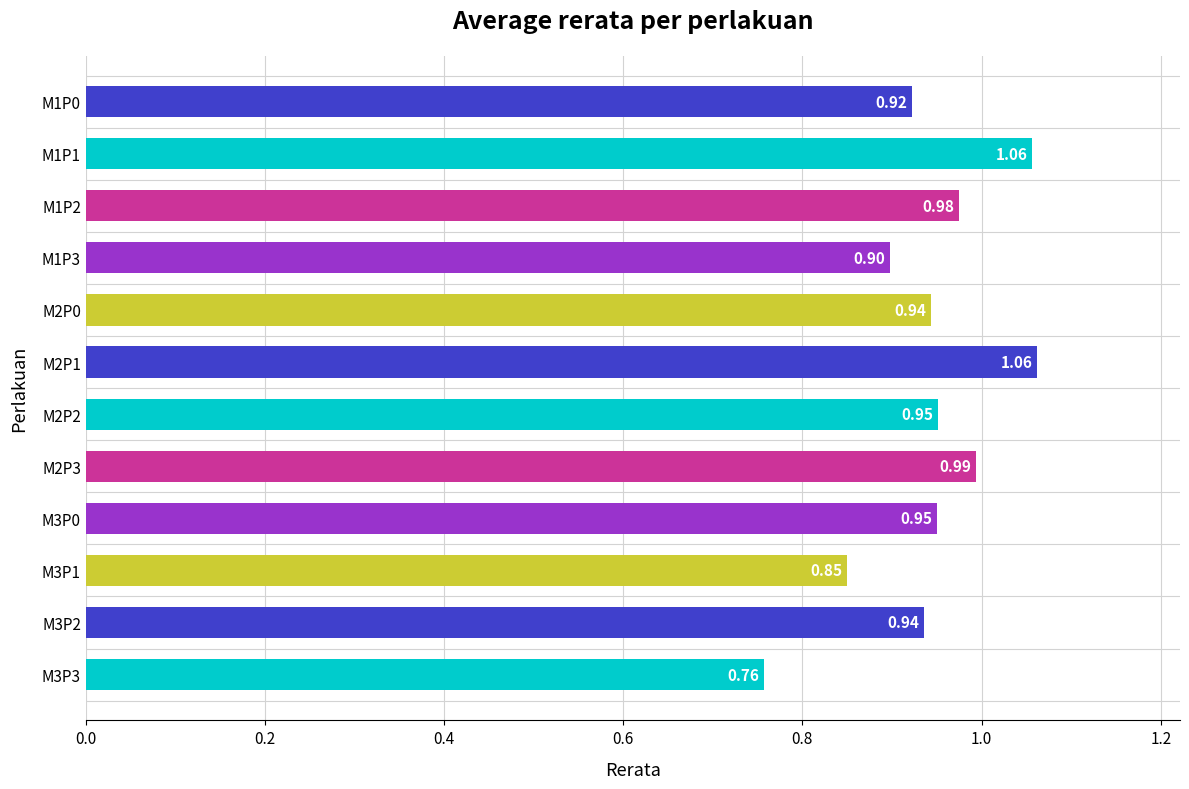

How many distinct data groups are displayed?

1